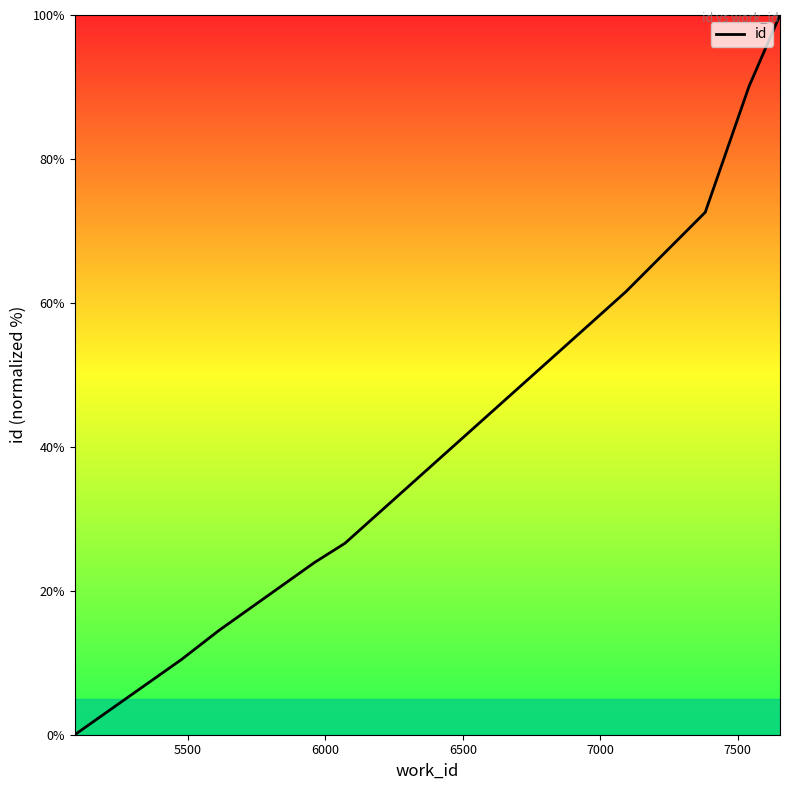

What is the greatest value displayed?

100.0